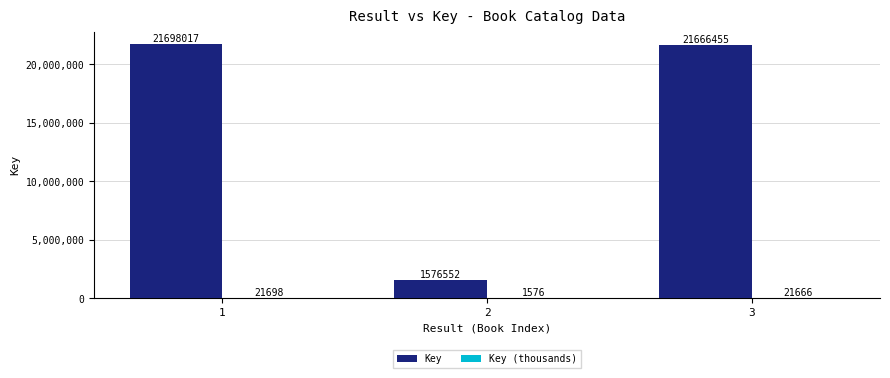

Which series has the largest total across all categories?

Key